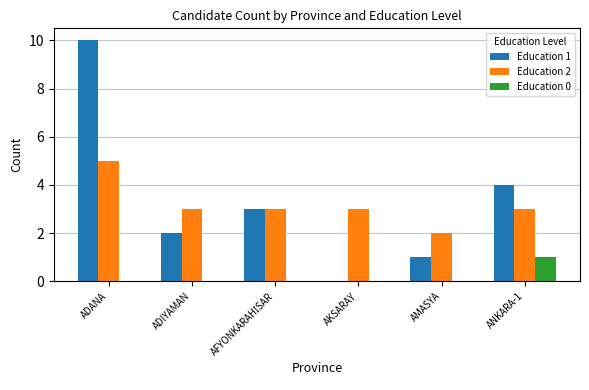

Count the Education 2 values in the range 3 to 4.

4